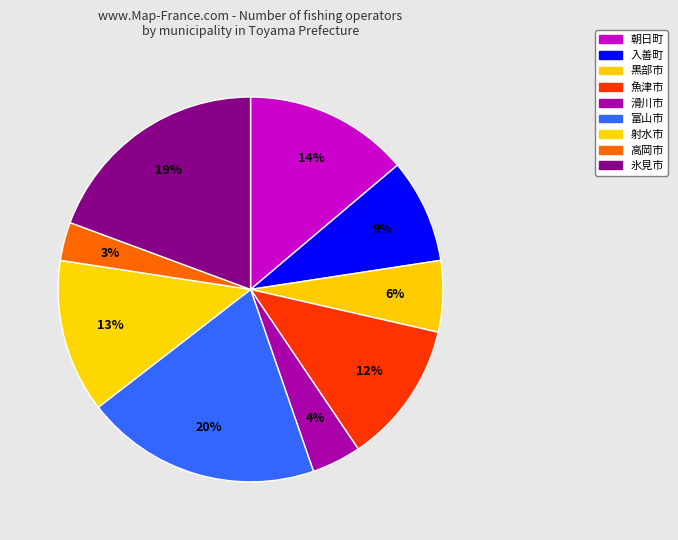

True or false: 魚津市 accounts for 1% of the total.

False